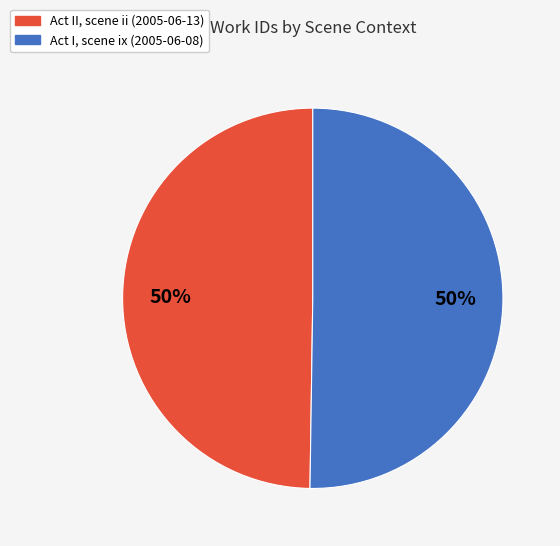

True or false: Act II, scene ii (2005-06-13) accounts for 42% of the total.

False